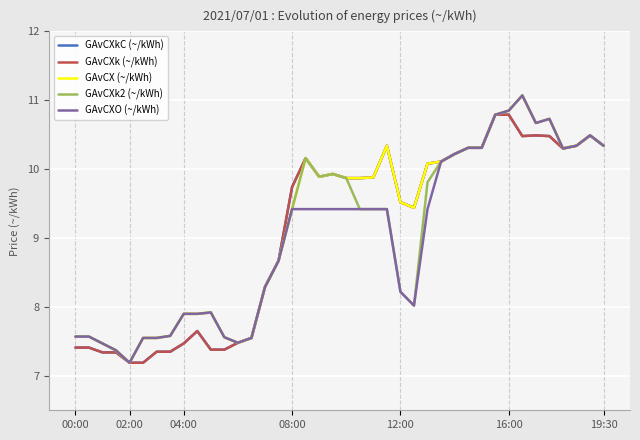

What is the value of the GAvCX (~/kWh) point at the 21st from the left?

9.9